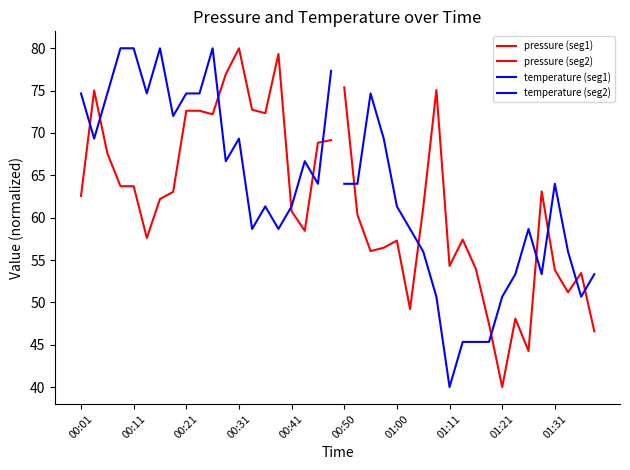

How many data points in pressure (seg2) are less than 54?

10